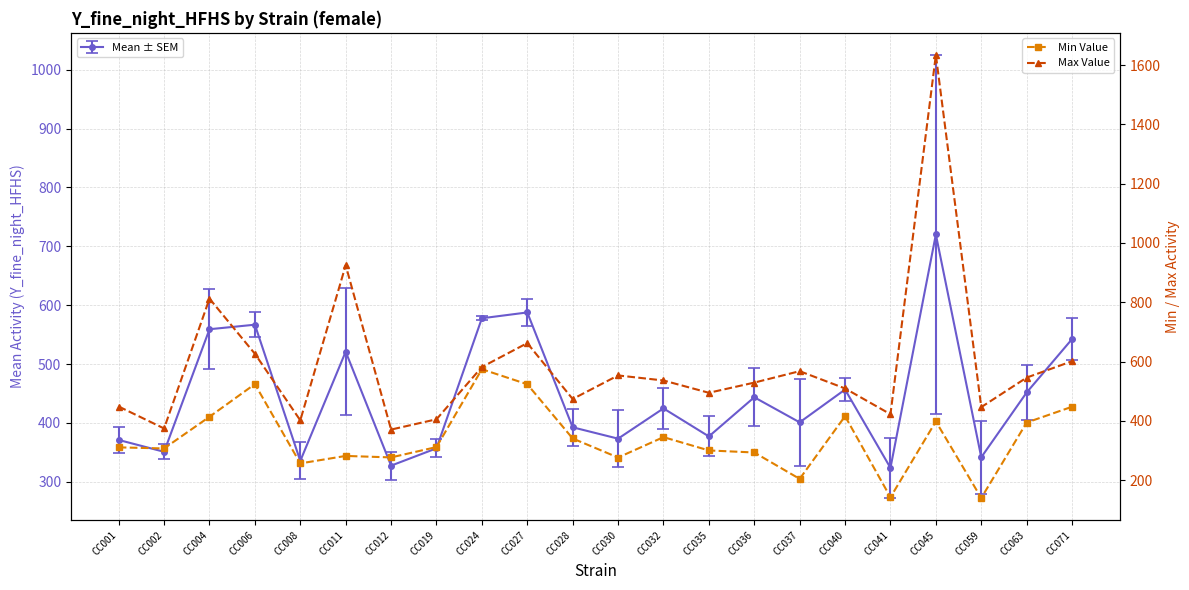

What is the value of the Min Value point at the 3rd from the left?

413.7